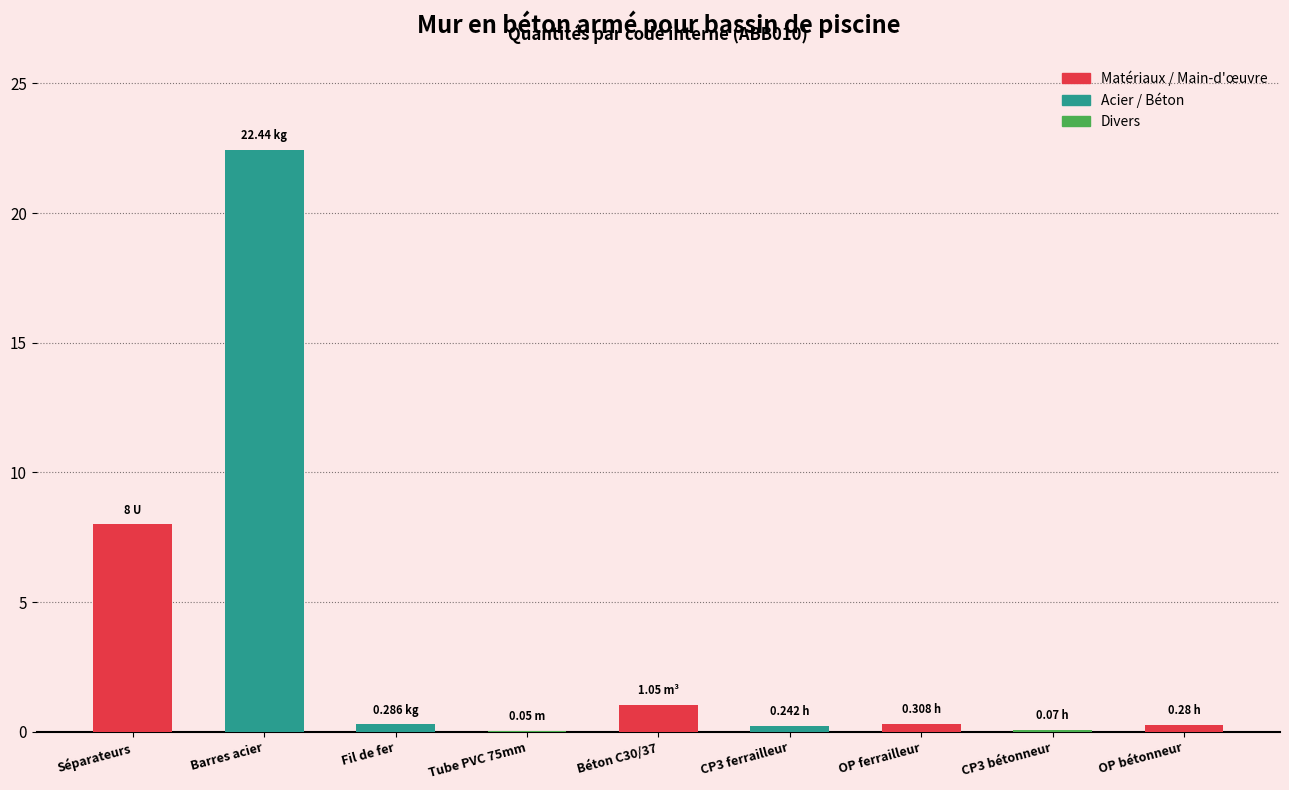

Which label corresponds to the largest value in the chart?

Barres acier